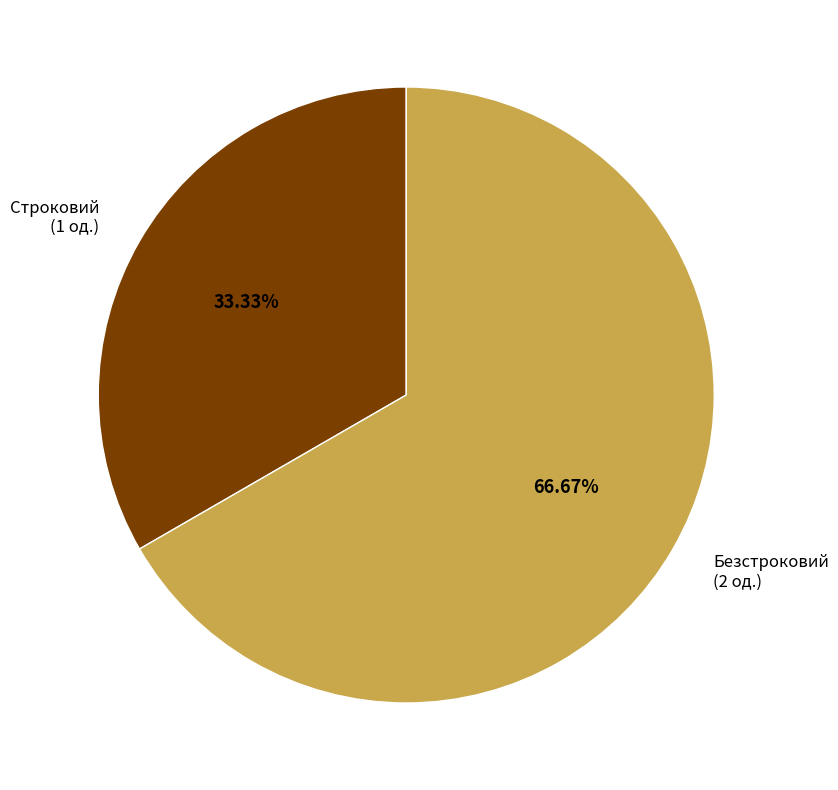

How many slices are in this pie chart?

2